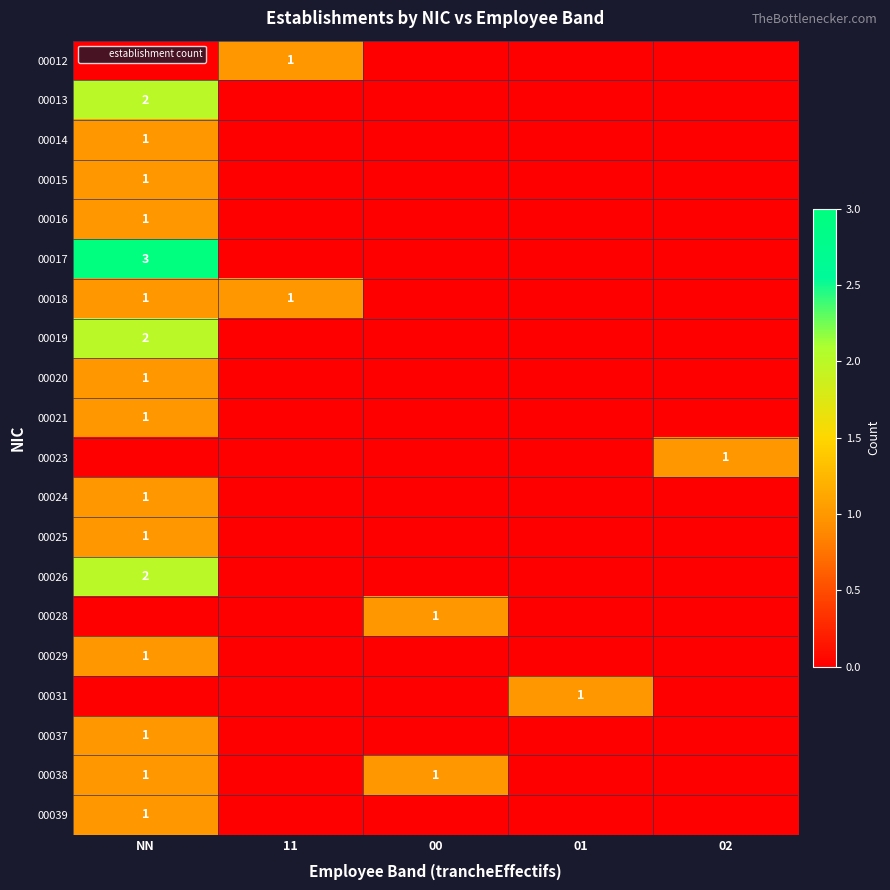

True or false: 00017 has a value of 3 at NN.

True